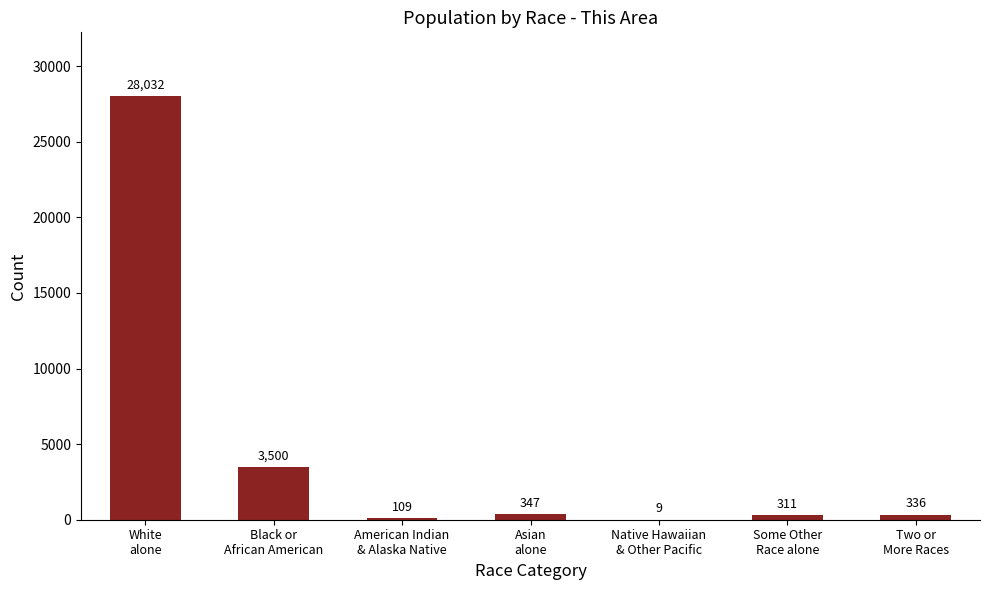

Reading right to left, what are all the values shown in this chart?

Two or
More Races=336	Some Other
Race alone=311	Native Hawaiian
& Other Pacific=9	Asian
alone=347	American Indian
& Alaska Native=109	Black or
African American=3500	White
alone=28032